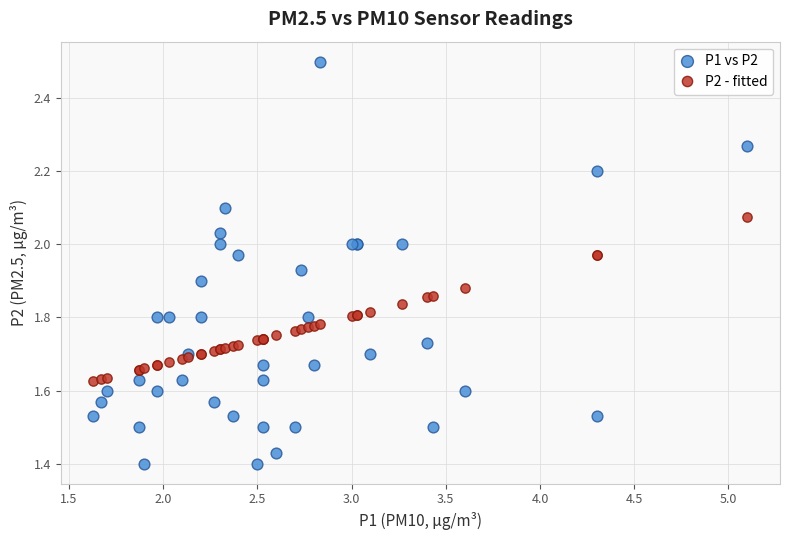

Which series has the widest spread of Y values?

P1 vs P2